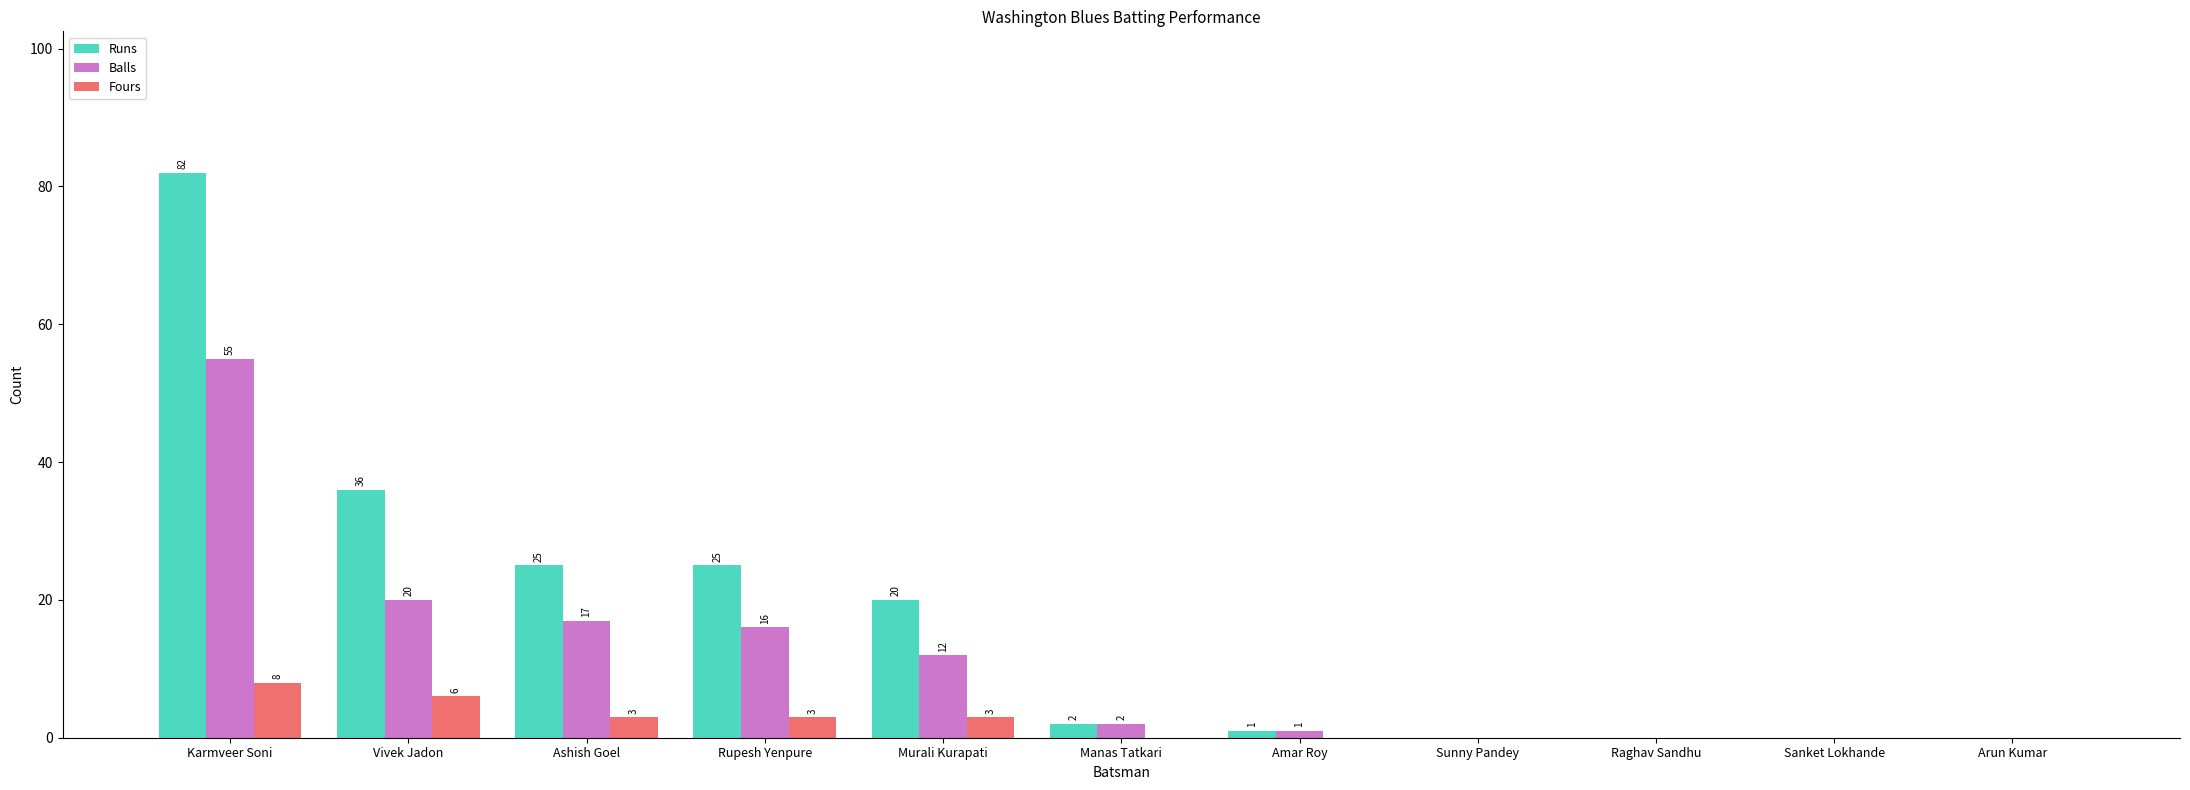

At which category is the sum across all series the highest?

Karmveer Soni